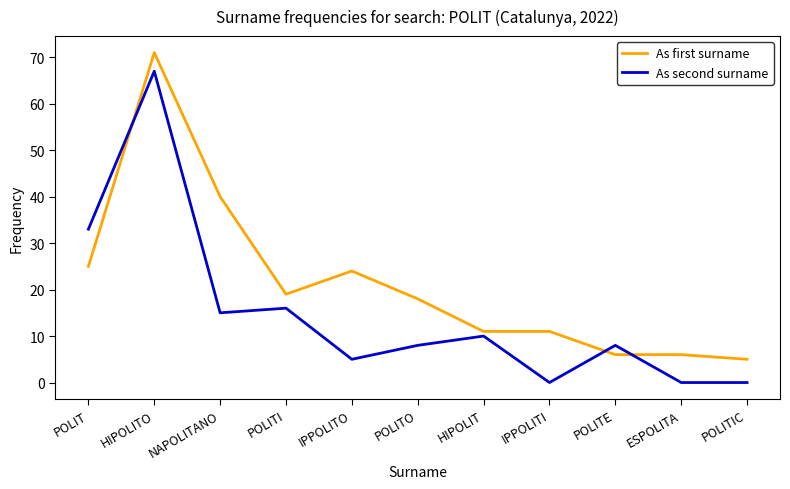

The value of As first surname at ESPOLITA is 6. True or false?

True